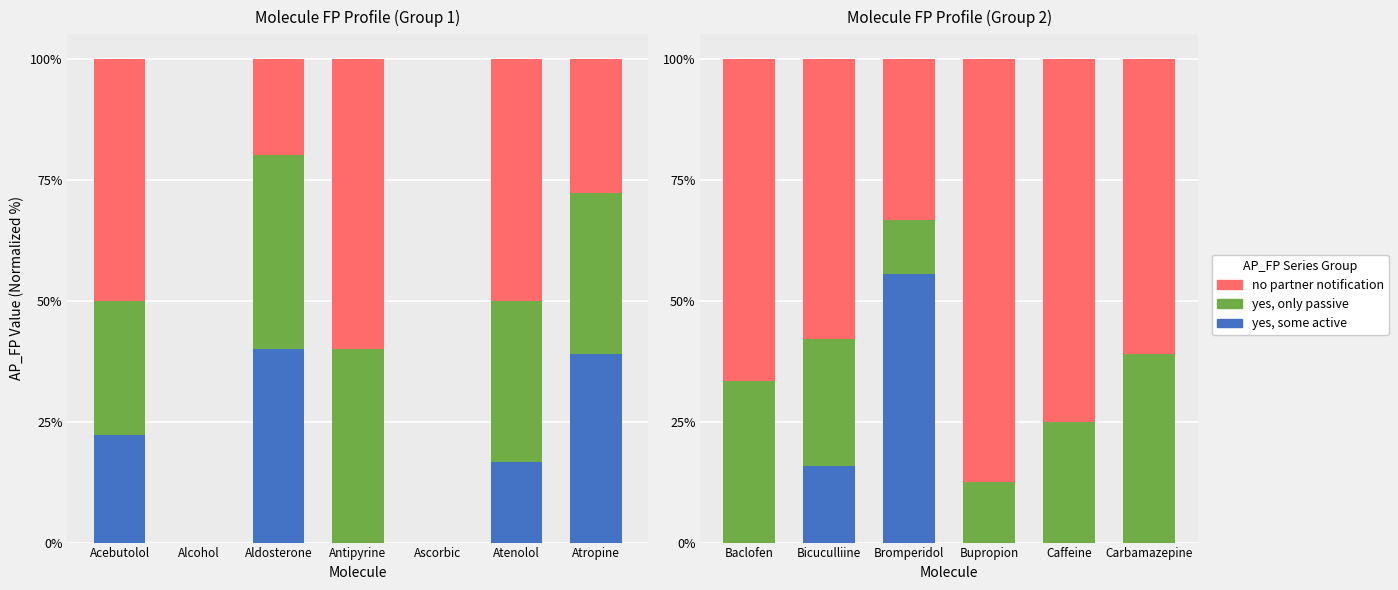

What is the label of the 3rd bar from the left?

Bromperidol